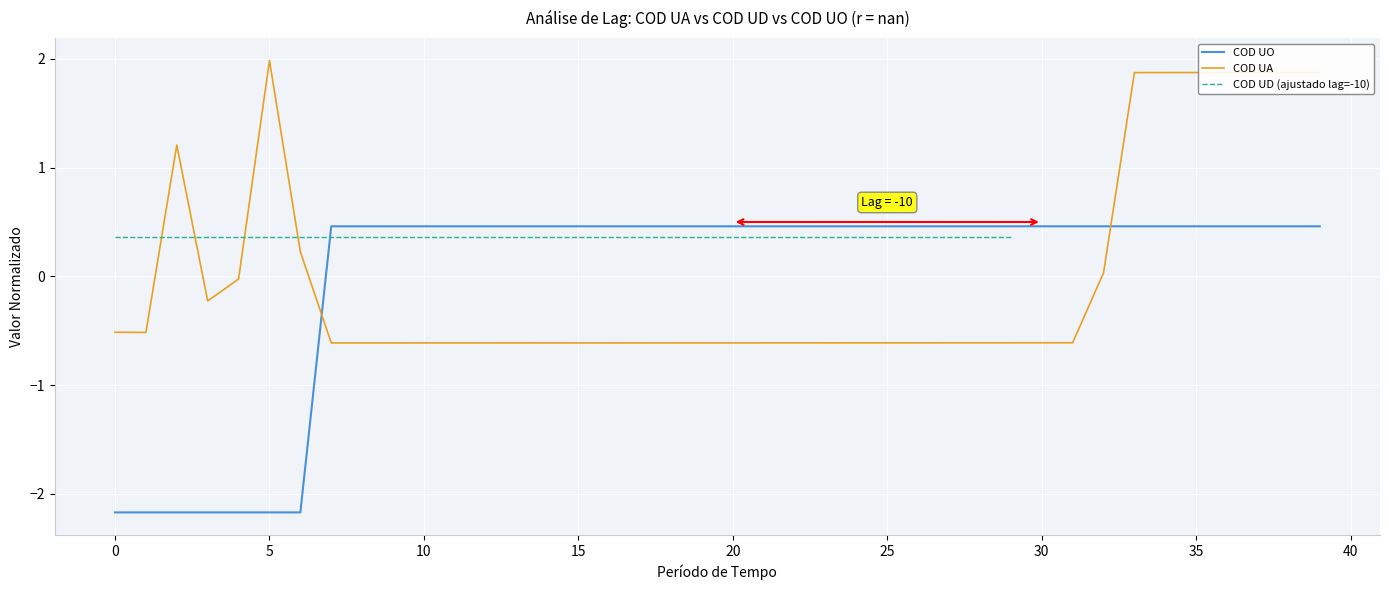

At 31, list the series in order from smallest to largest.

COD UA, COD UD (ajustado lag=-10), COD UO